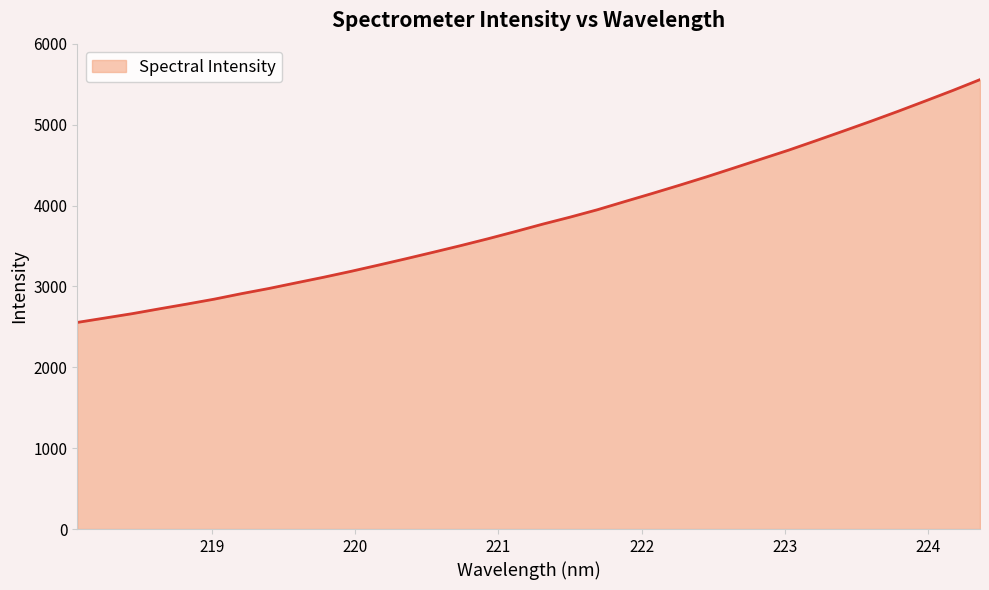

What is the minimum value shown in the chart?

2554.8